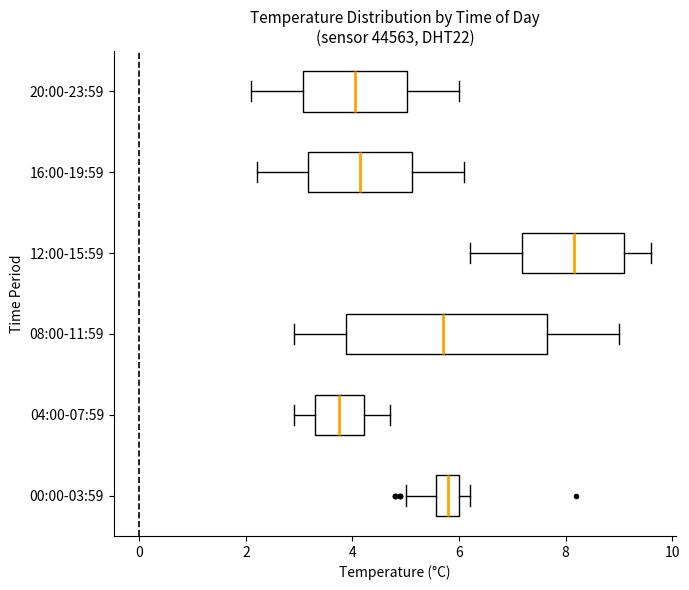

Reading bottom to top, transcribe this box plot: for each box, give where its median line is, the range the box spans, and where its two whiskers end, as read against the x-axis. The values are not printed on the chart, so give them approximately, as read against the axis.

00:00-03:59: median 5.8, box 5.6 to 6.0, whiskers 5.0 to 6.2
04:00-07:59: median 3.8, box 3.4 to 4.2, whiskers 3.0 to 4.8
08:00-11:59: median 5.8, box 3.8 to 7.6, whiskers 3.0 to 9.0
12:00-15:59: median 8.2, box 7.2 to 9.2, whiskers 6.2 to 9.6
16:00-19:59: median 4.2, box 3.2 to 5.2, whiskers 2.2 to 6.2
20:00-23:59: median 4.0, box 3.0 to 5.0, whiskers 2.2 to 6.0